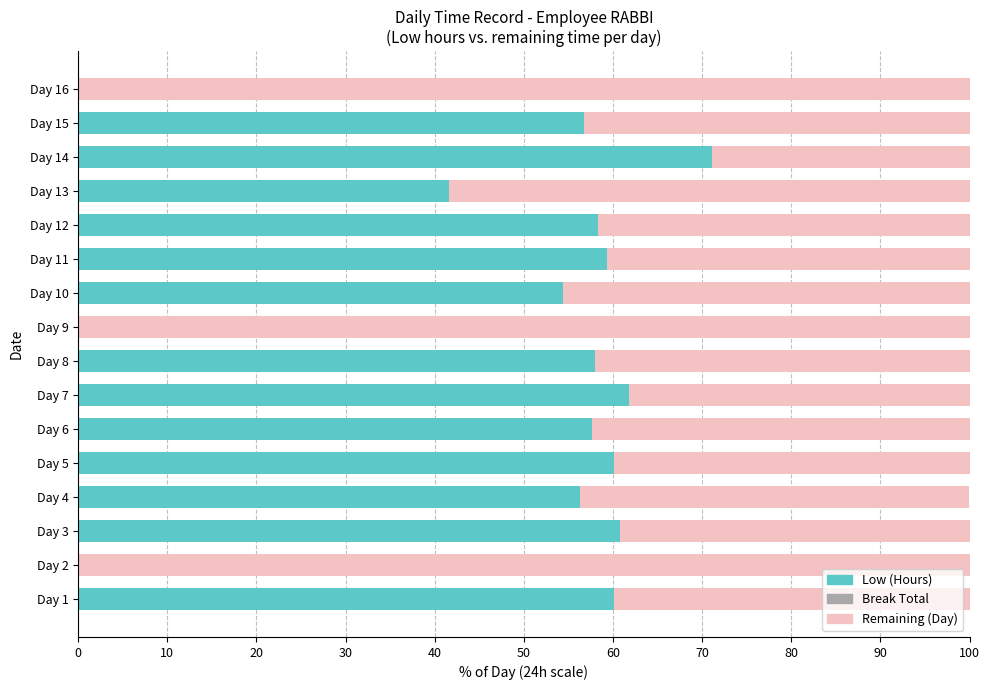

What is the total value across all series at Day 7?

100.0